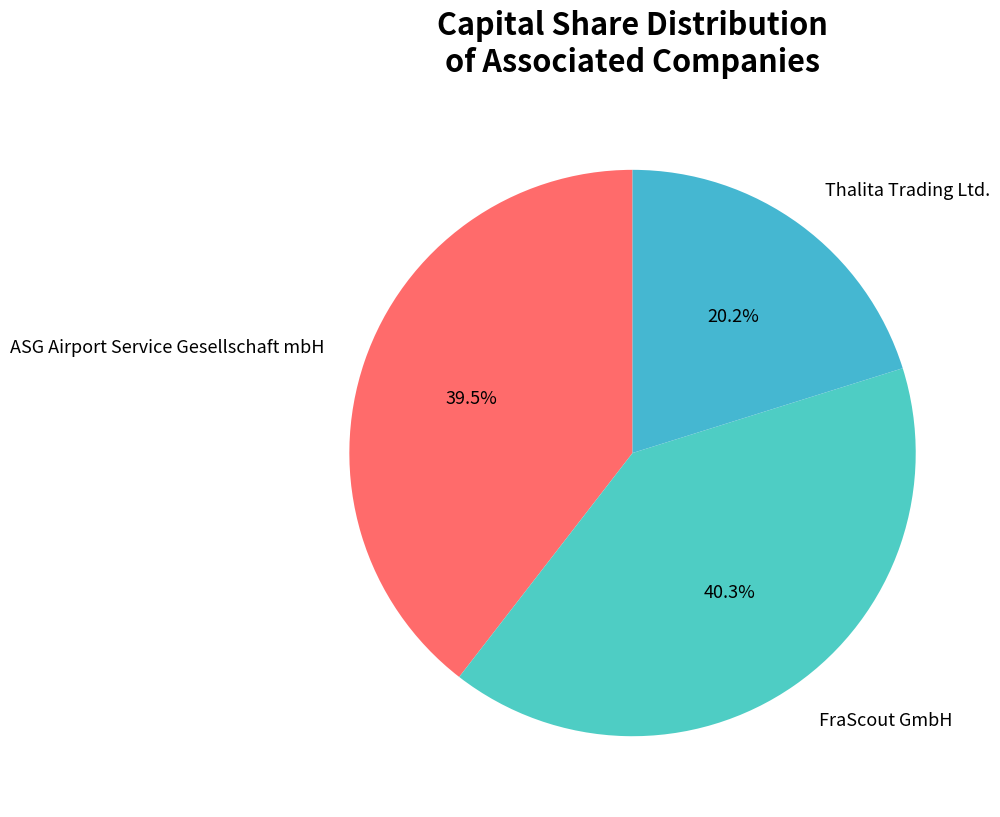

Combined, do FraScout GmbH and ASG Airport Service Gesellschaft mbH account for over 50%?

Yes